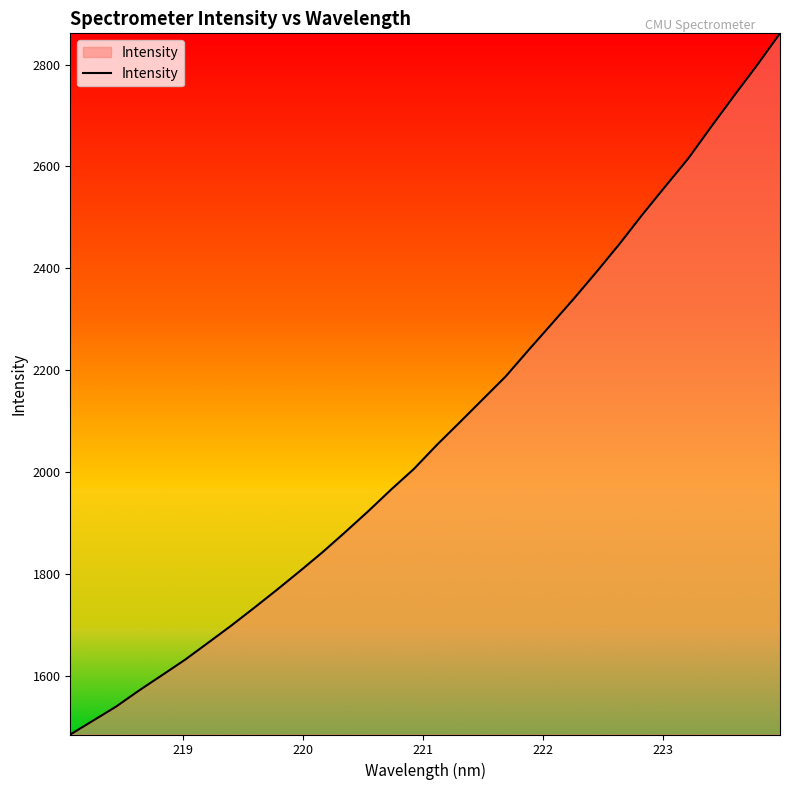

What is the maximum value shown in the chart?

2861.5